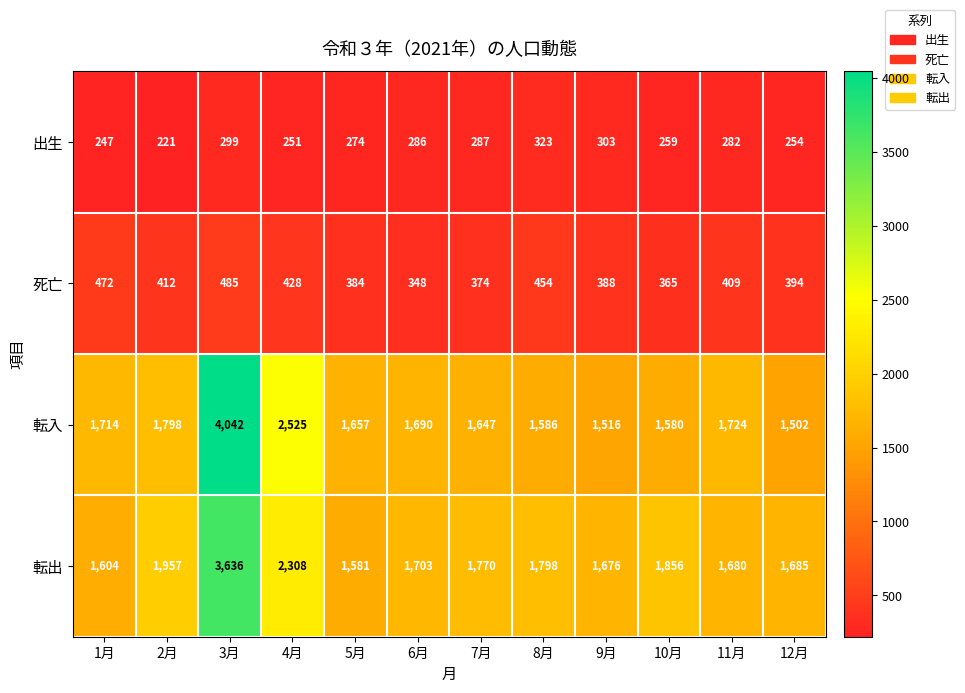

Rank the series at 11月 from lowest to highest value.

出生, 死亡, 転出, 転入